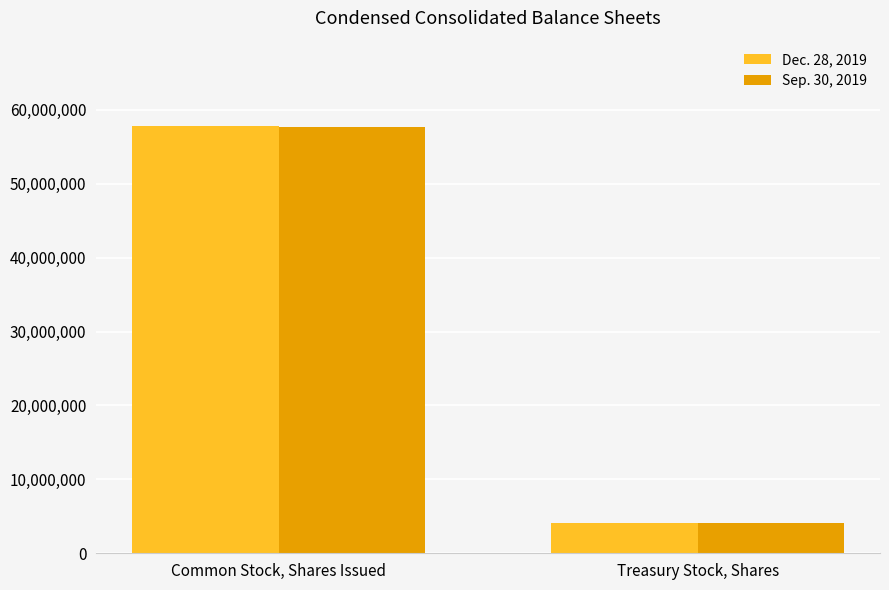

What is the difference between the highest and lowest values at Common Stock, Shares Issued?

169470